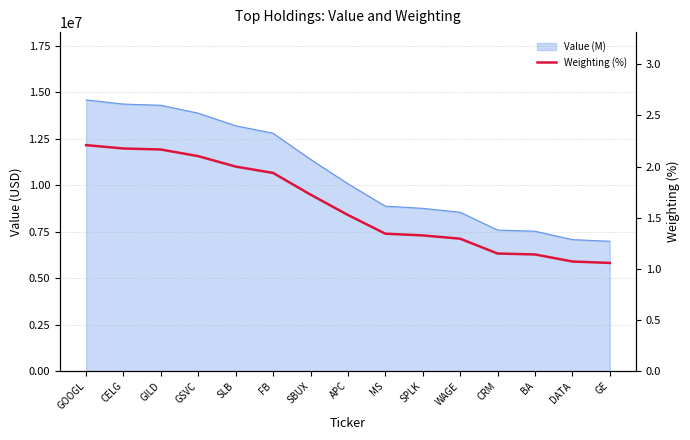

The value at CELG is 1.5. True or false?

False